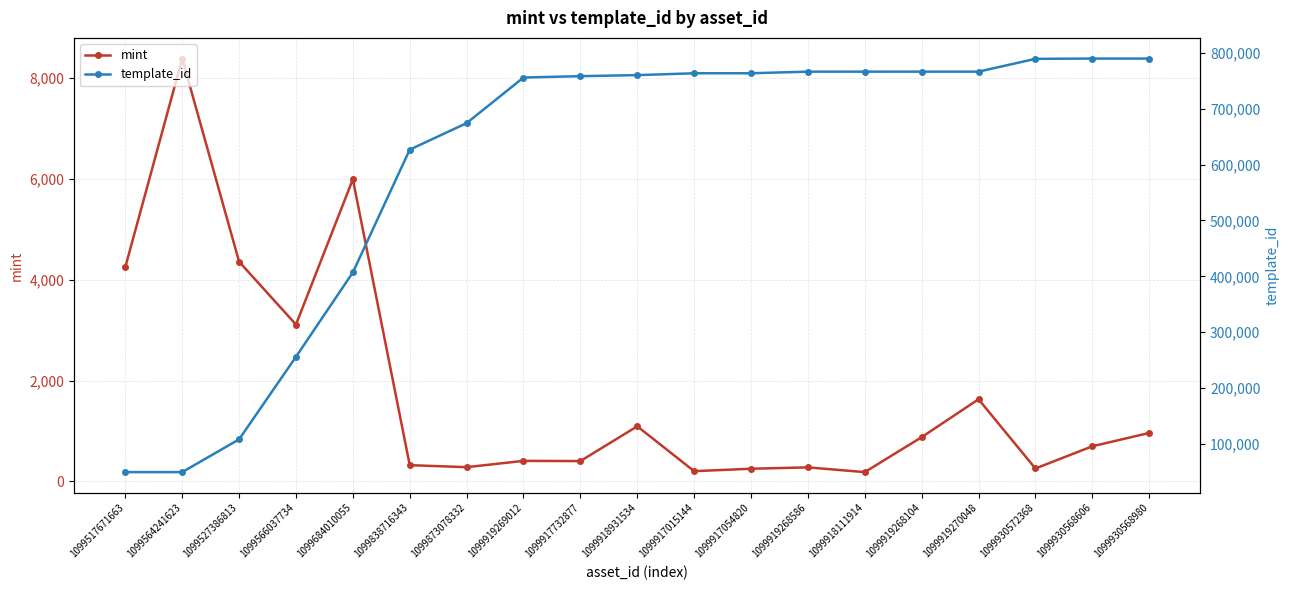

Rank the series at 1099917054820 from lowest to highest value.

mint, template_id